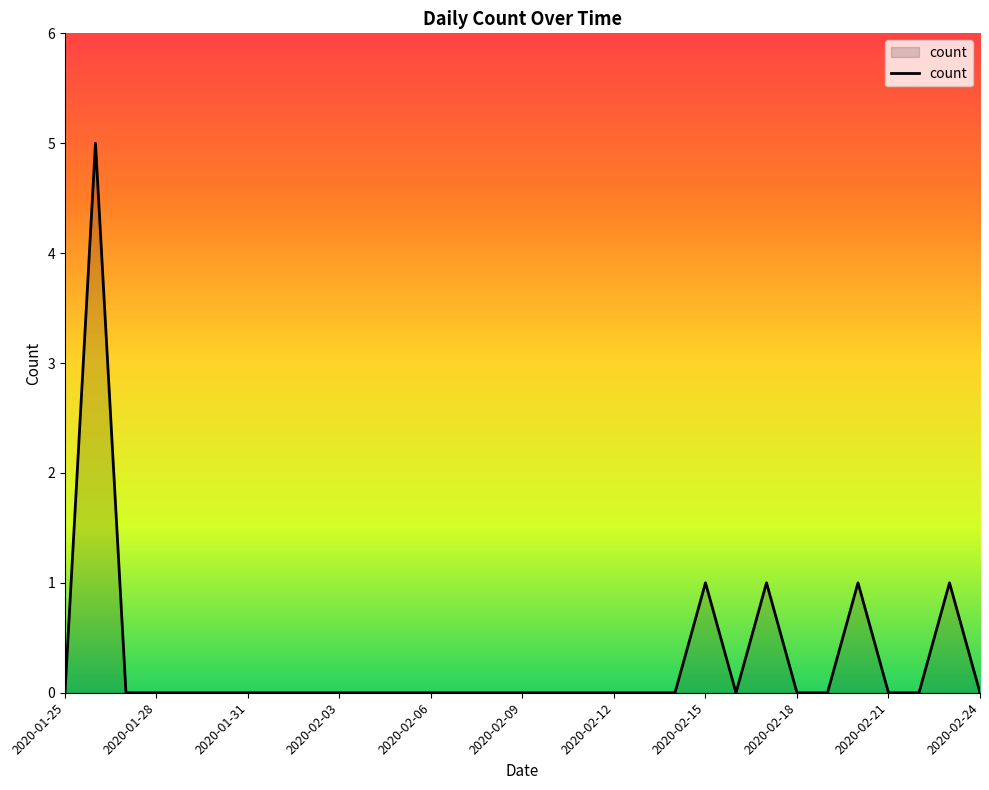

What is the difference between the maximum and minimum values?

5